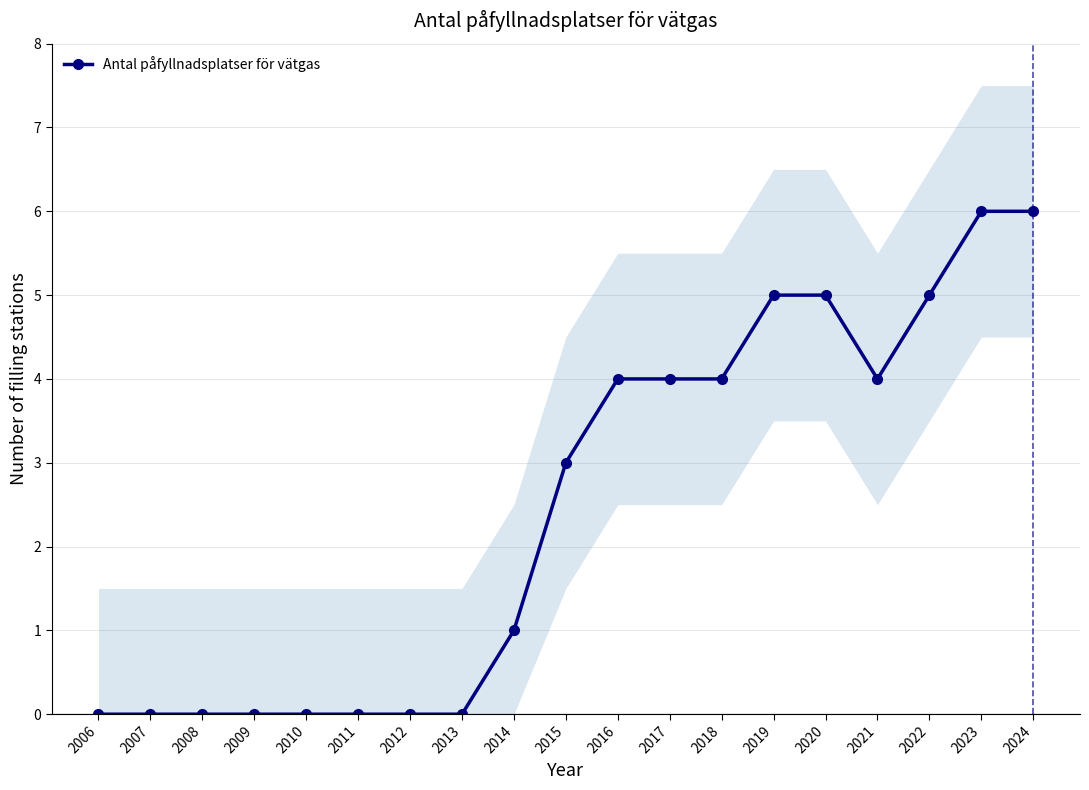

Reading left to right, transcribe all the data shown in this chart.

2006=0	2007=0	2008=0	2009=0	2010=0	2011=0	2012=0	2013=0	2014=1	2015=3	2016=4	2017=4	2018=4	2019=5	2020=5	2021=4	2022=5	2023=6	2024=6